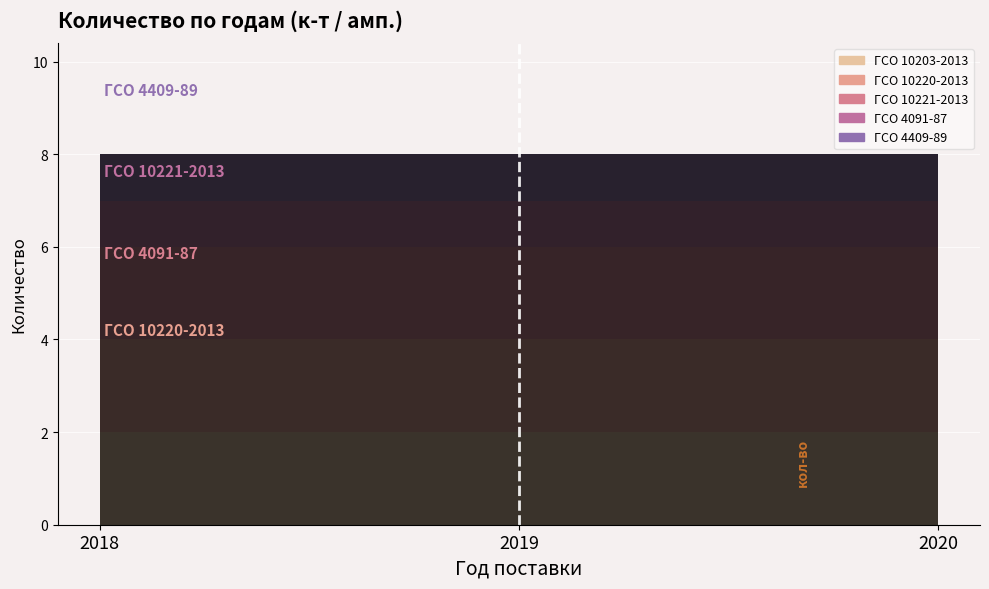

What is the smallest value displayed?

1